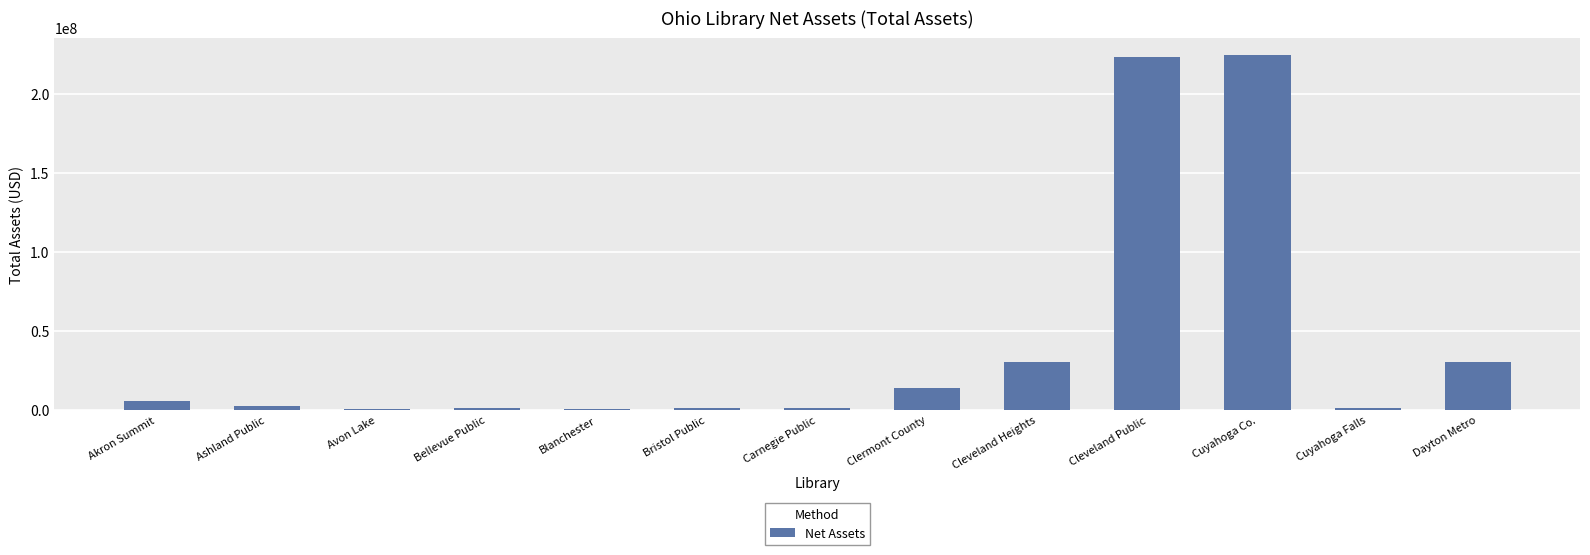

The chart shows a value of 1163677 at Cuyahoga Falls. True or false?

True